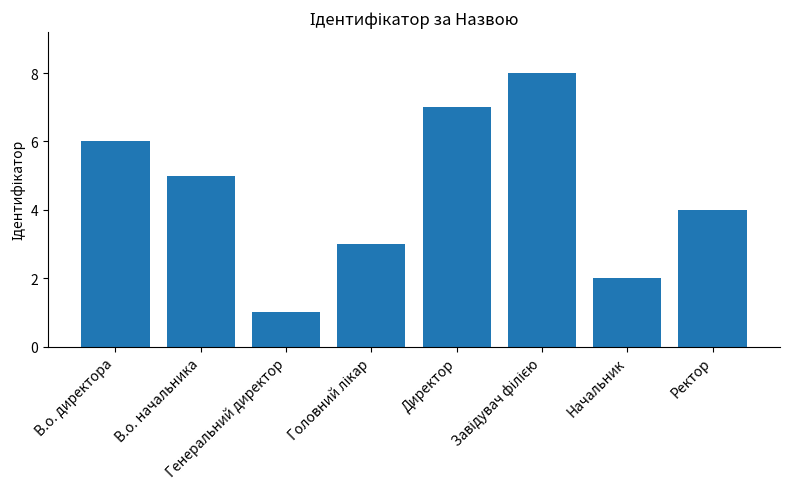

What is the maximum value shown in the chart?

8